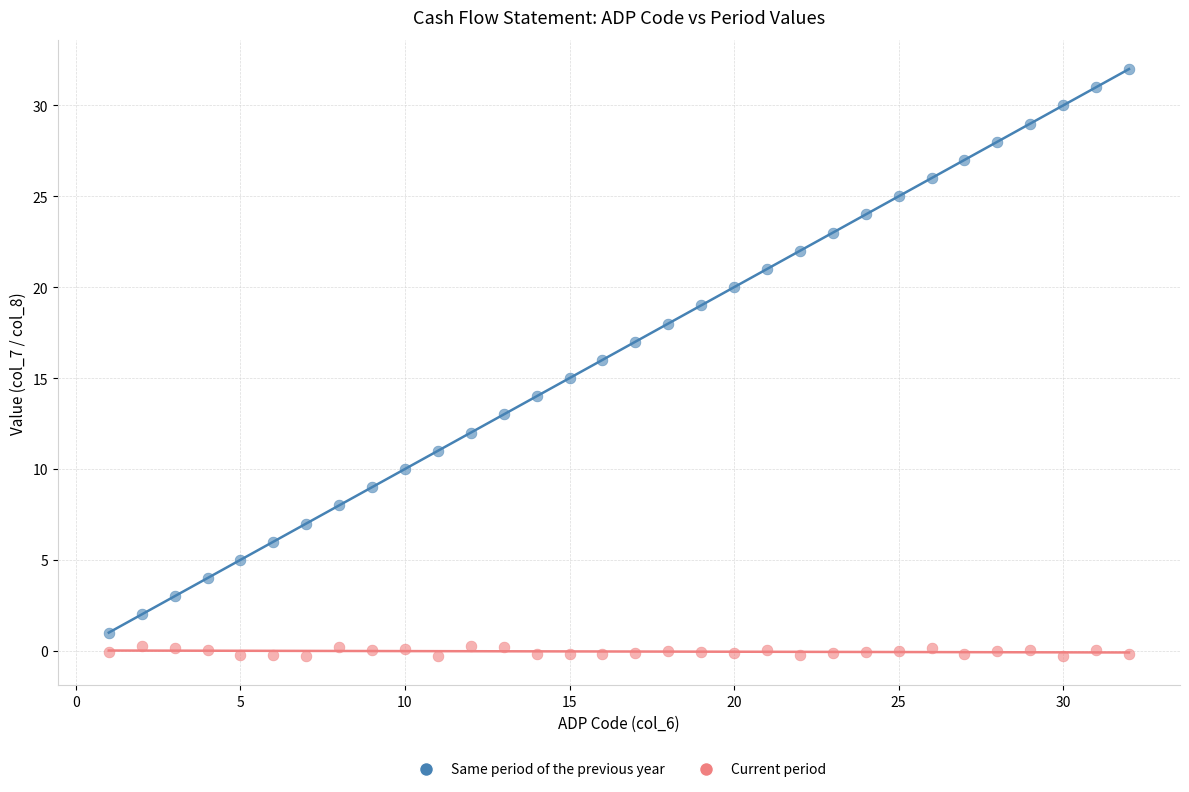

Which series contains the lowest Y value?

Current period